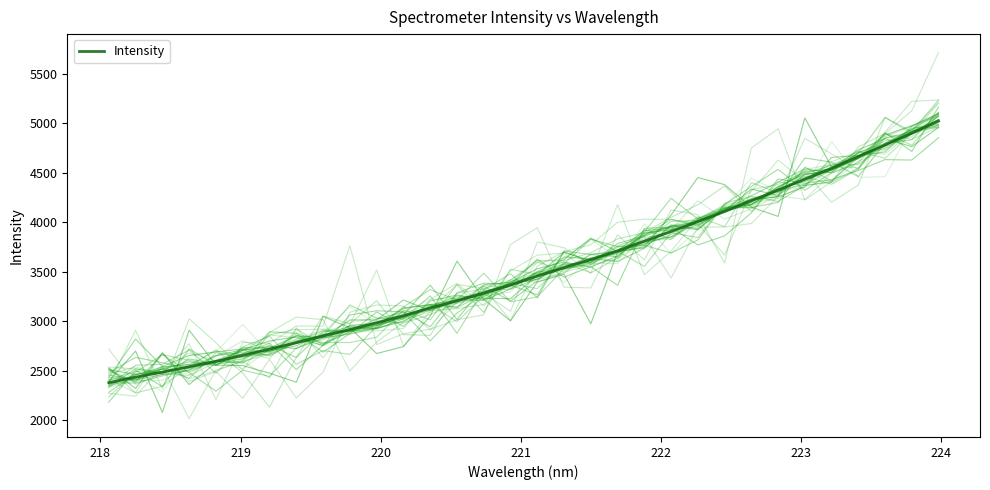

What is the highest value of the Intensity series?

5021.4